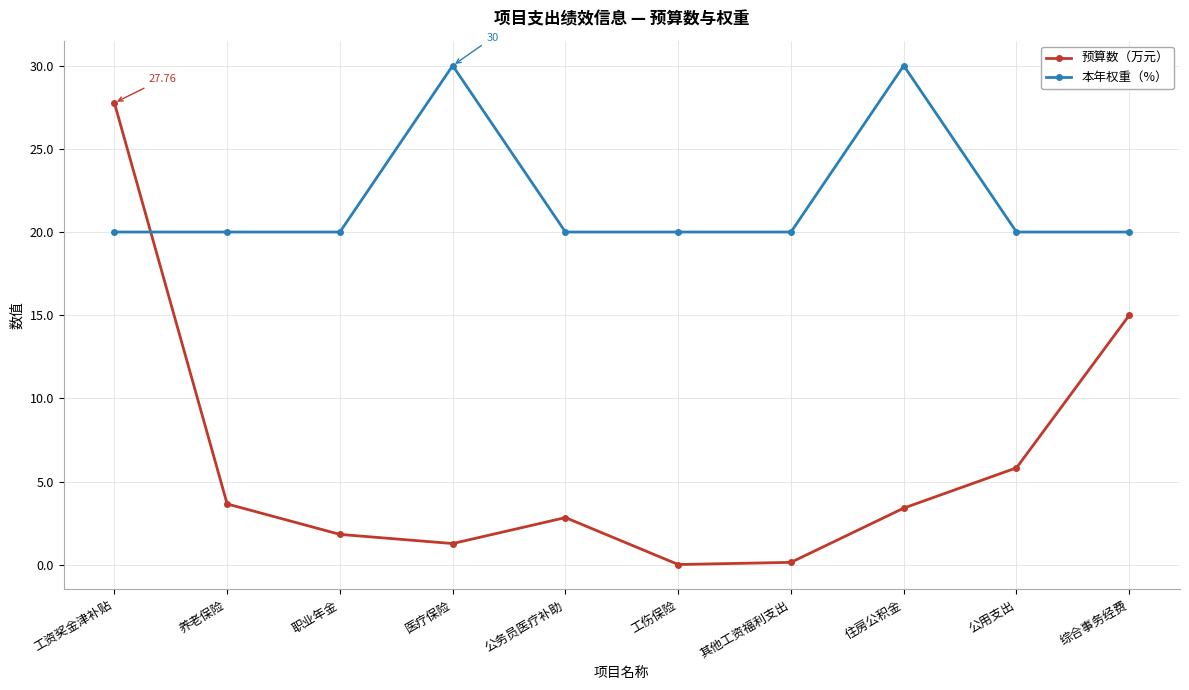

Is it true that 本年权重（%） equals 8.0 at 住房公积金?

False